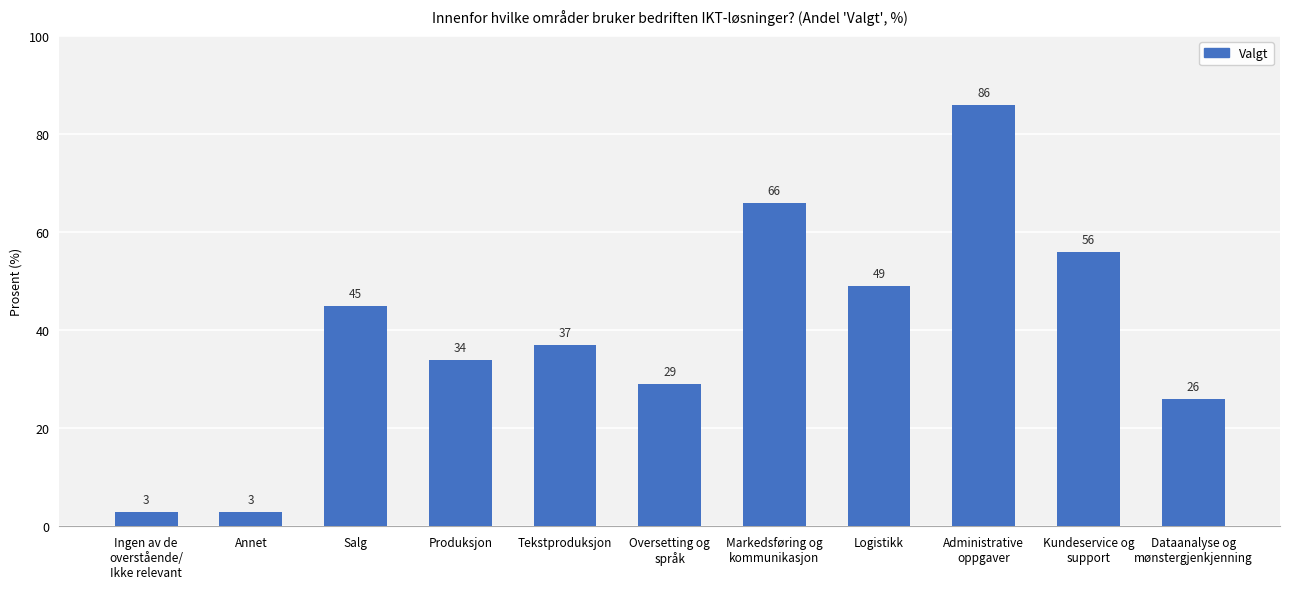

True or false: the data shows 45 at Salg.

True